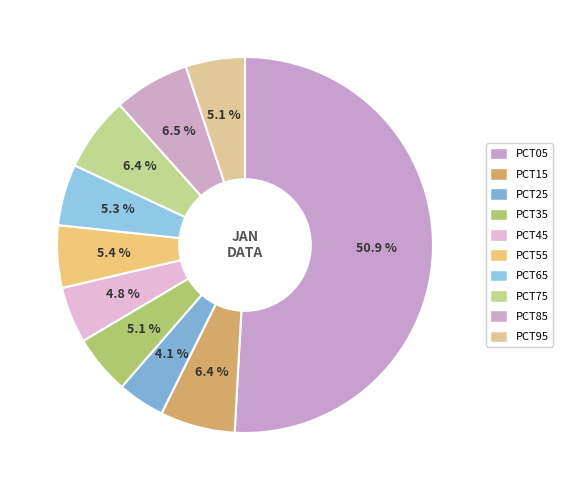

Is there a majority slice in this chart?

Yes